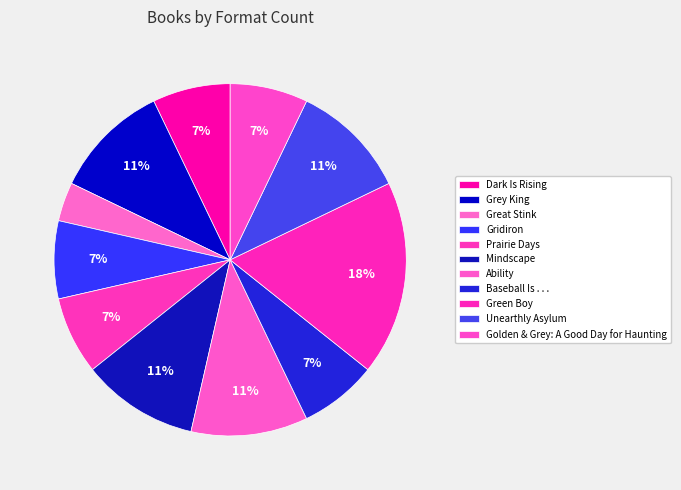

True or false: Baseball Is . . . accounts for 13% of the total.

False